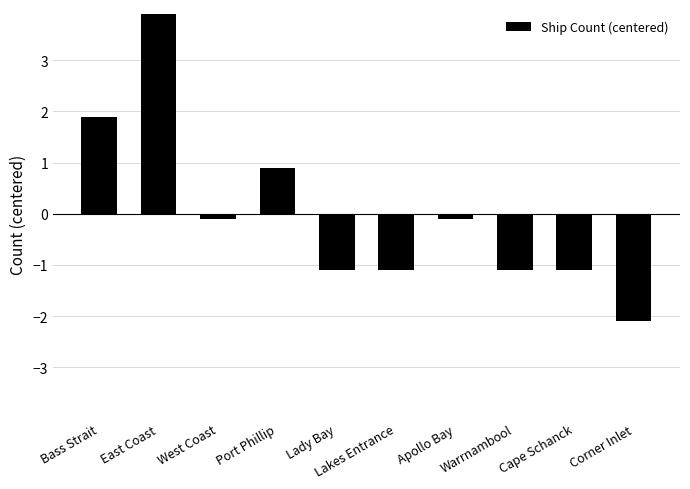

What value does the data have at Bass Strait?

1.9